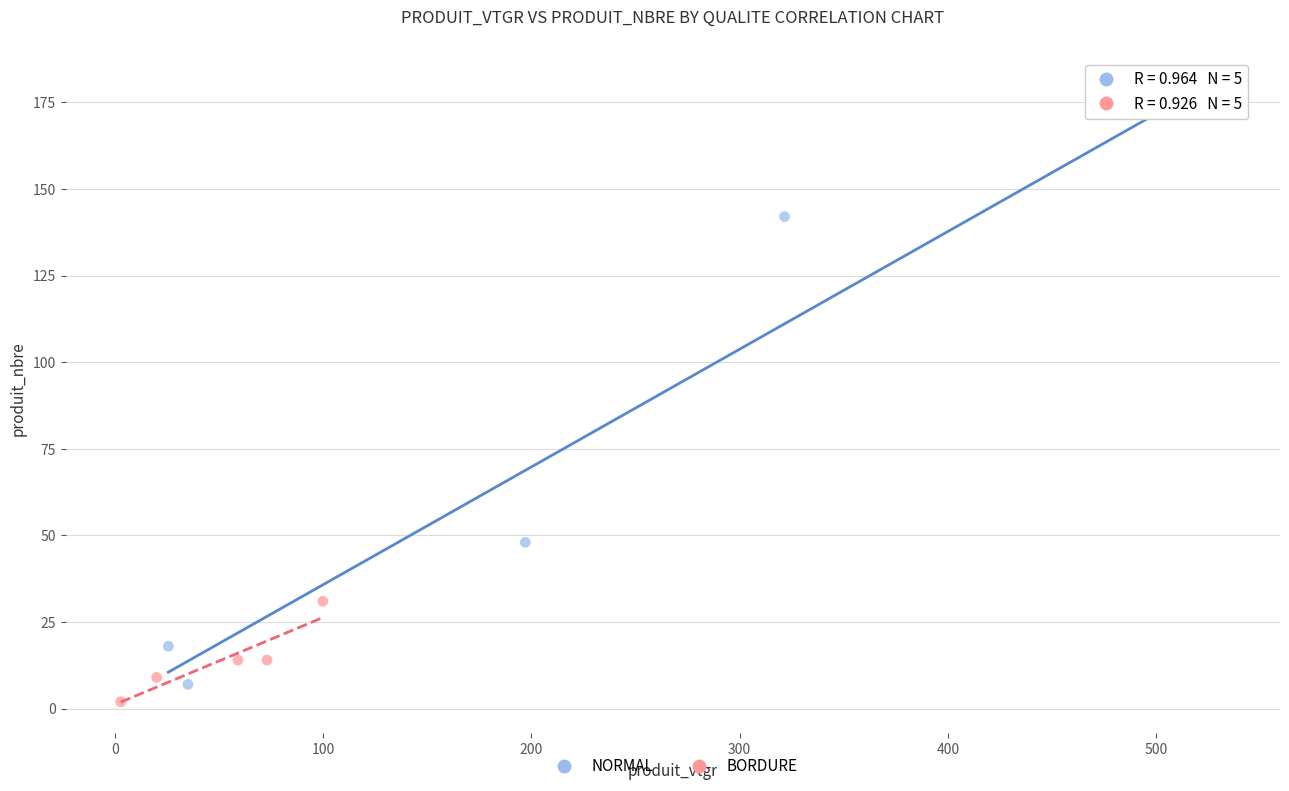

Which series has the largest Y range (max minus min)?

NORMAL